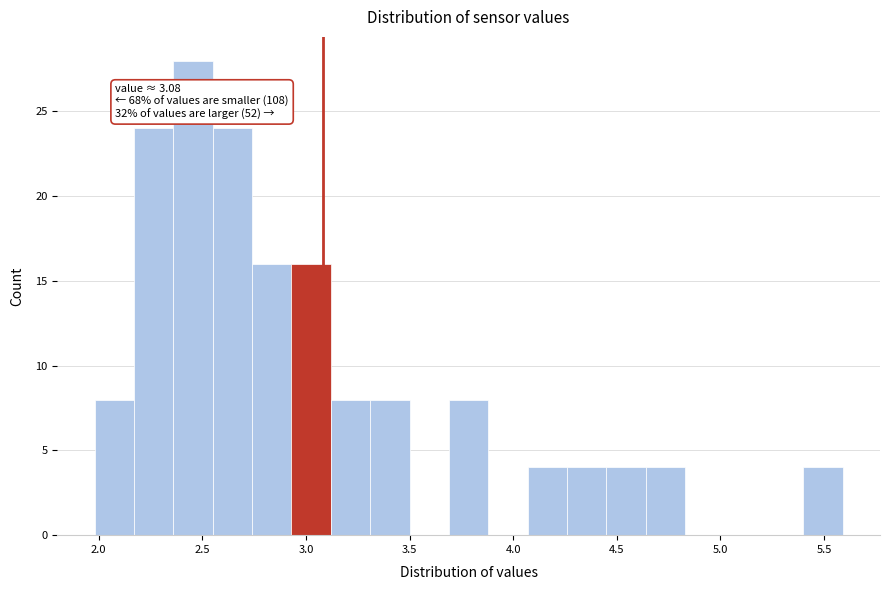

Read against the x-axis, roughly where is the centre of the tallest bar?

2.45